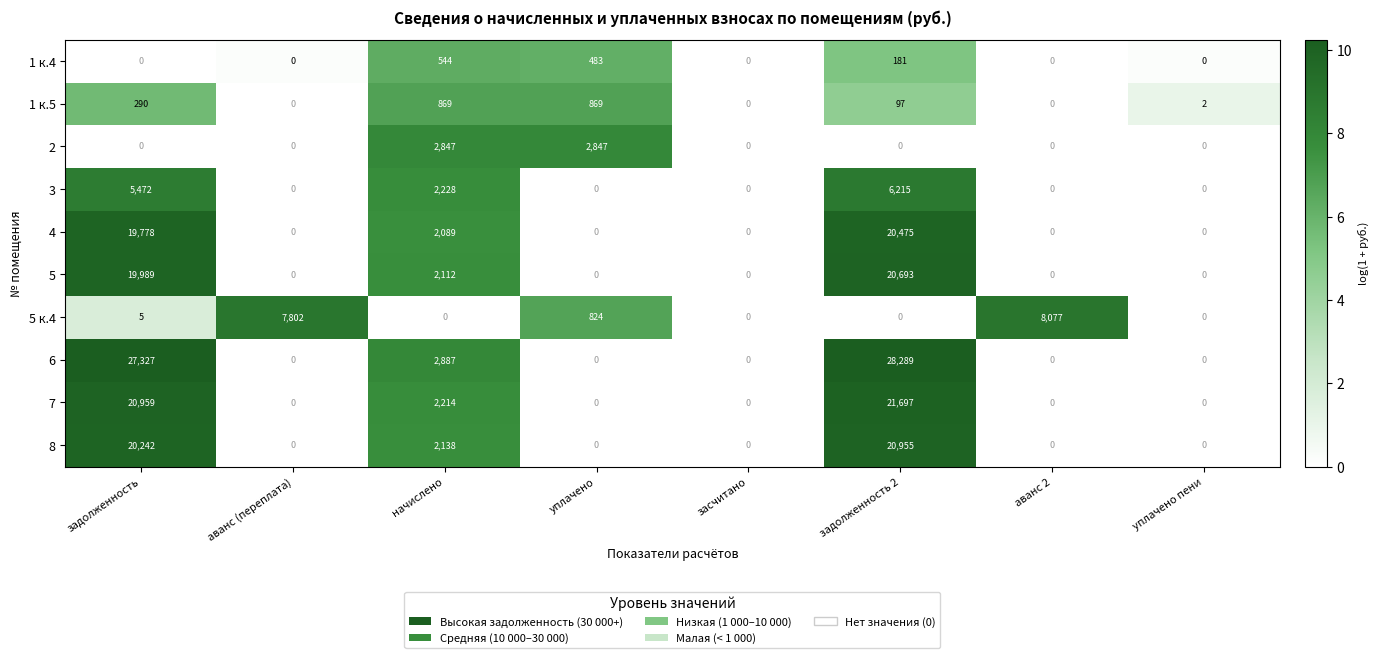

The 7 series shows 0 at аванс 2. True or false?

True